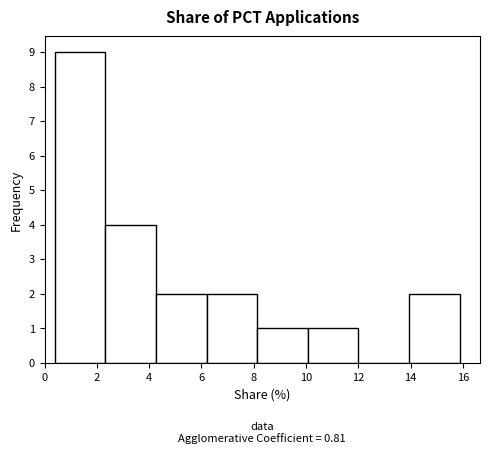

Over which range of the x-axis is the bar tallest?

0.4 to 2.4